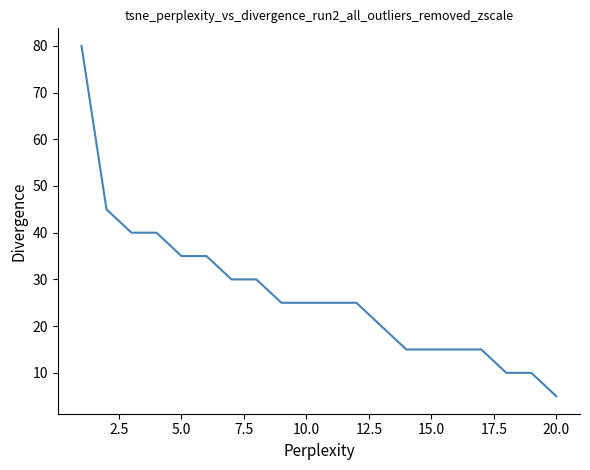

What is the difference between the maximum and minimum values?

75